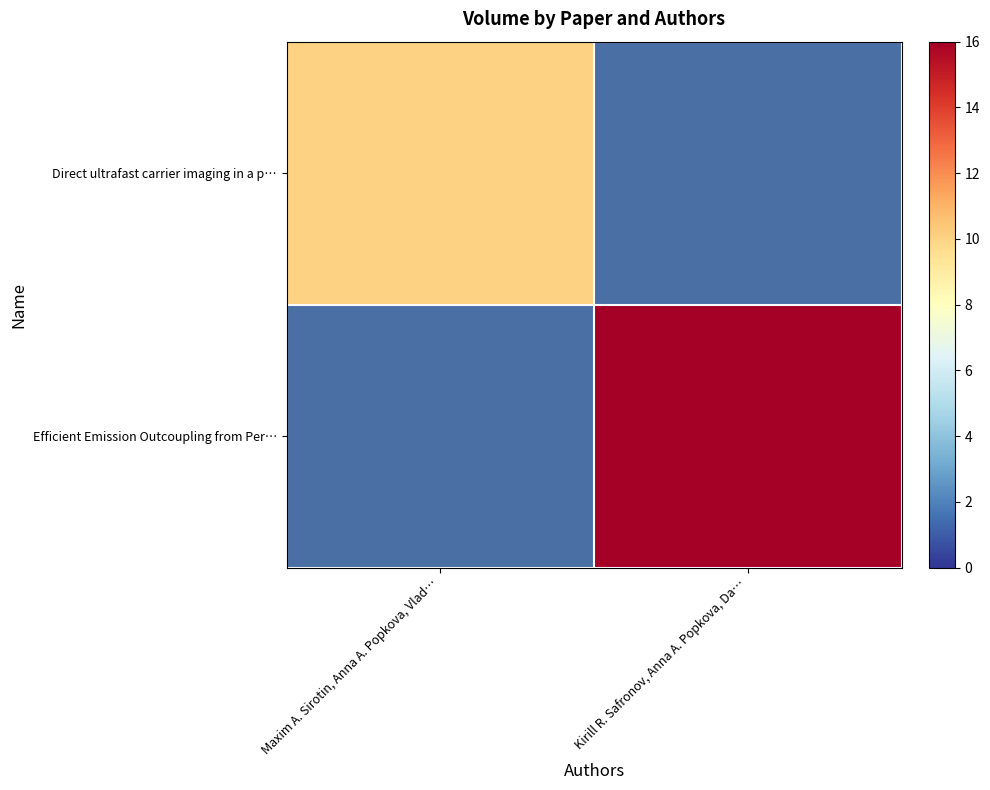

At which label is Direct ultrafast carrier imaging in a p… closest to 10?

Maxim A. Sirotin, Anna A. Popkova, Vlad…